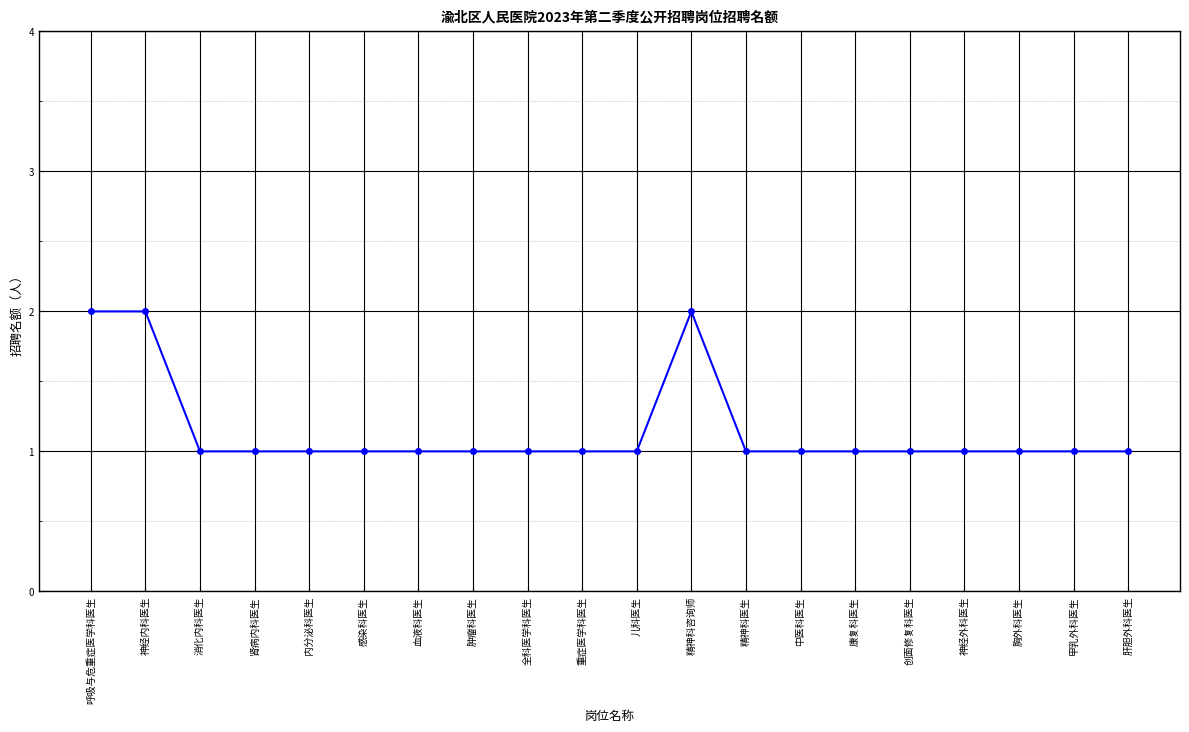

True or false: the data shows 1 at 精神科医生.

True